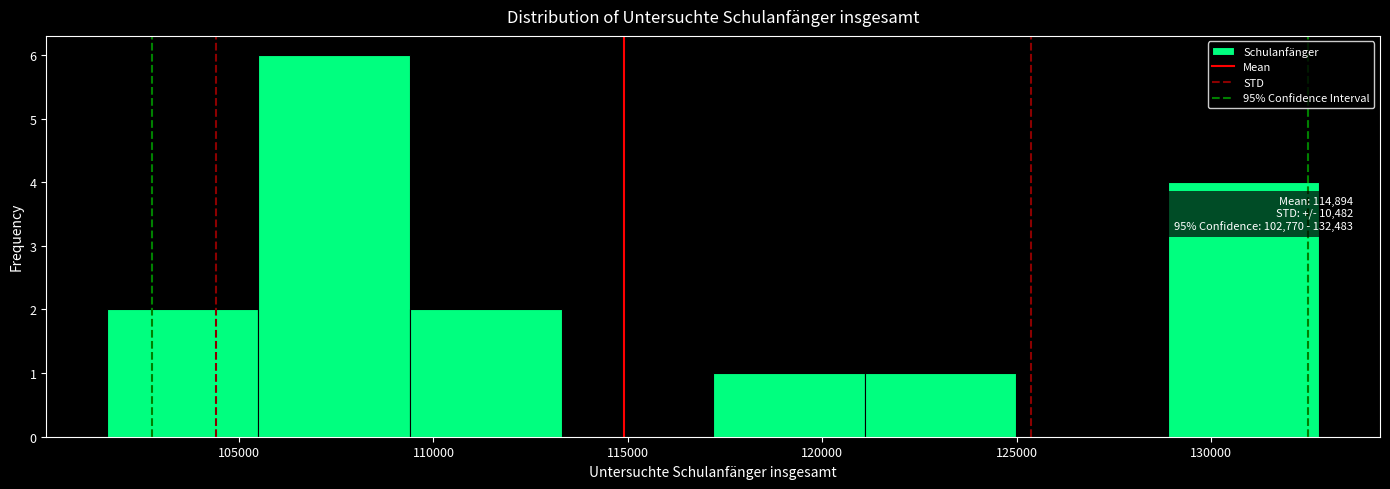

Which range on the x-axis has the tallest bar?

105500 to 109500